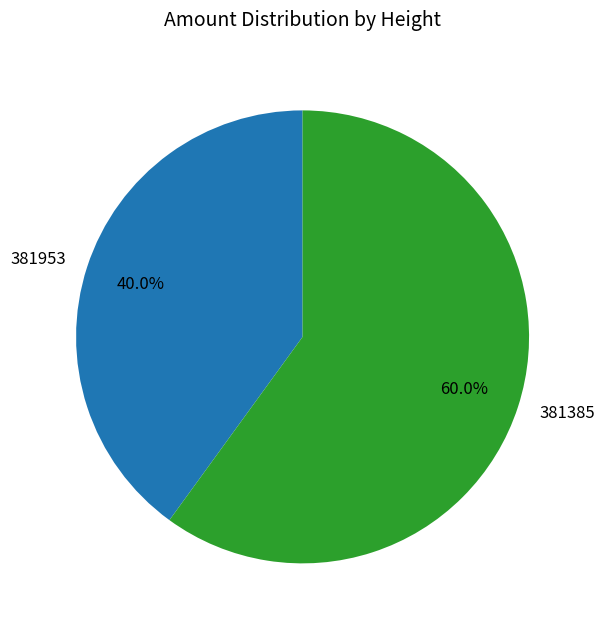

Which category accounts for the majority?

381385